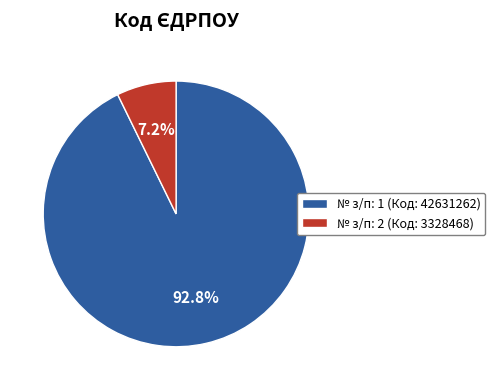

Which category has the biggest portion of the pie?

№ з/п: 1 (Код: 42631262)